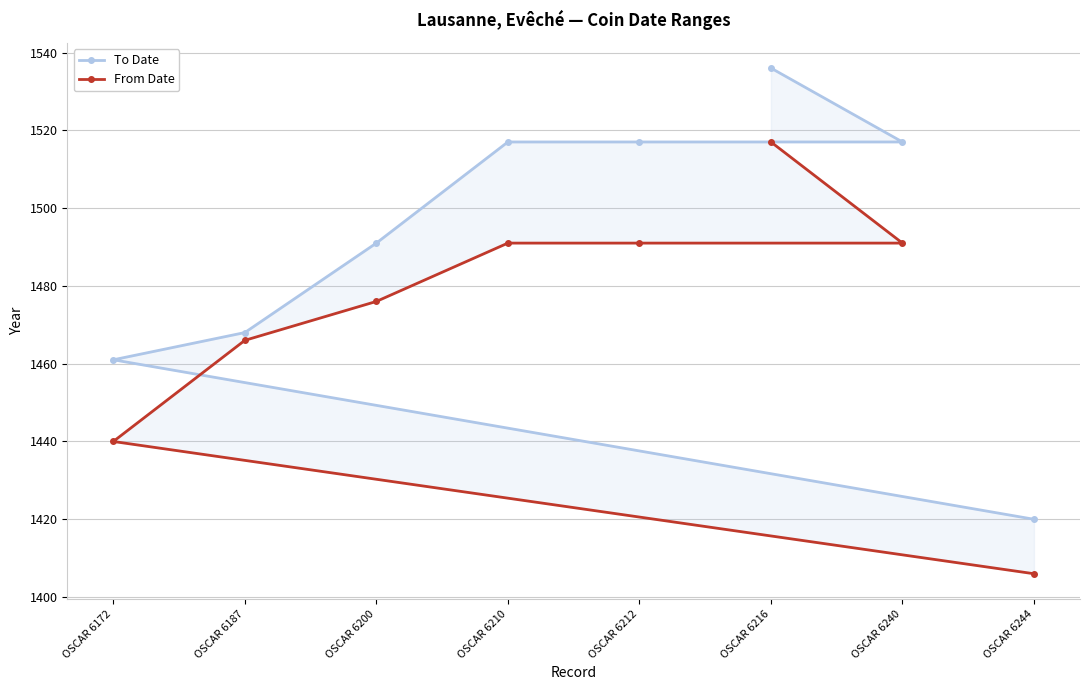

At which label is From Date closest to 1461?

OSCAR 6187